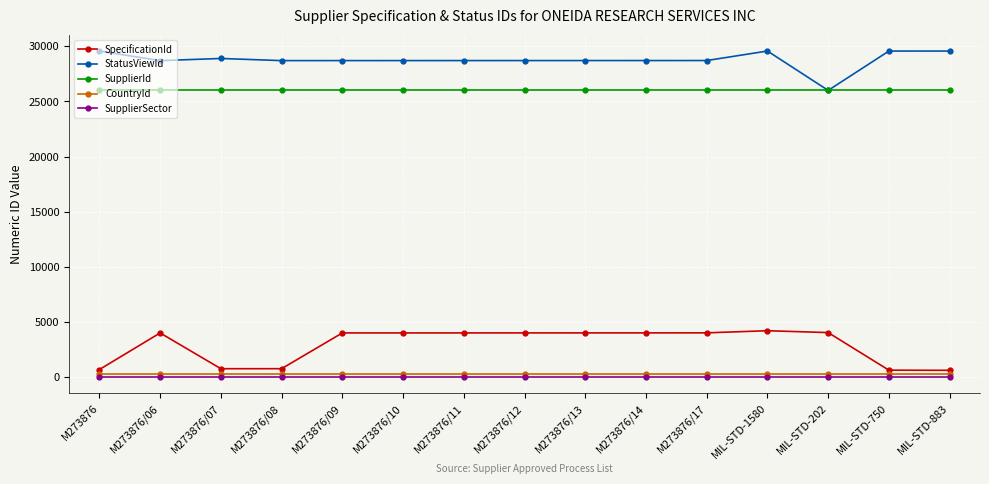

True or false: StatusViewId and SpecificationId cross at least once.

False